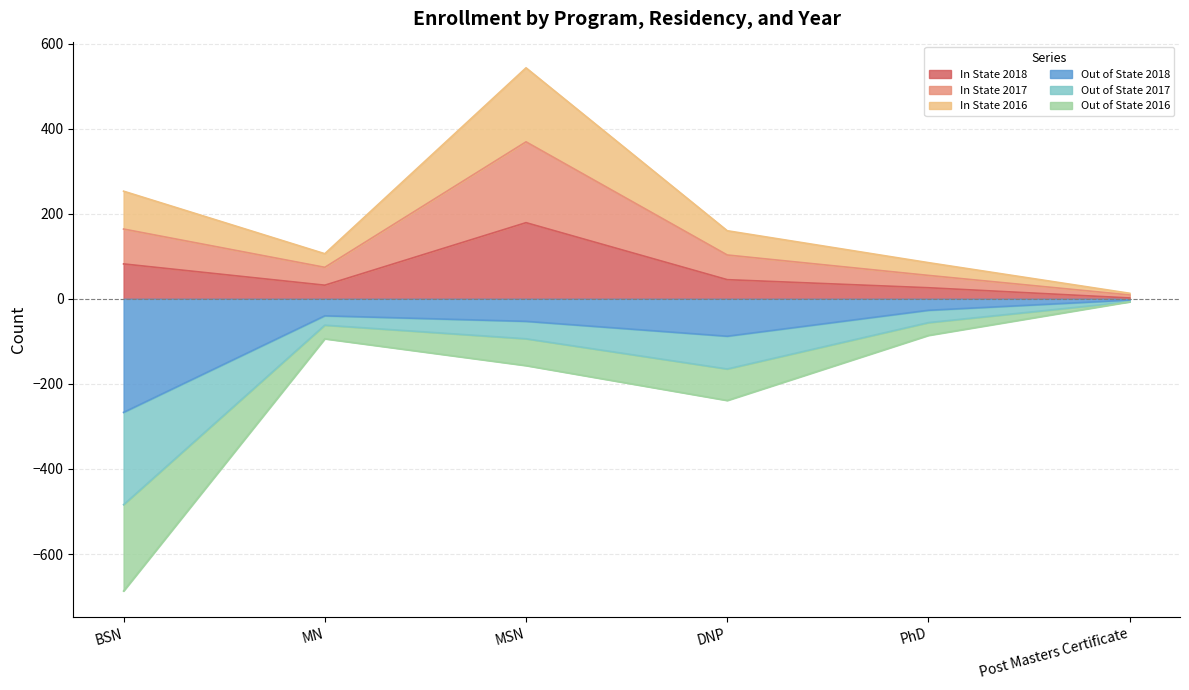

Which category has the highest value in the In State 2018 series?

MSN